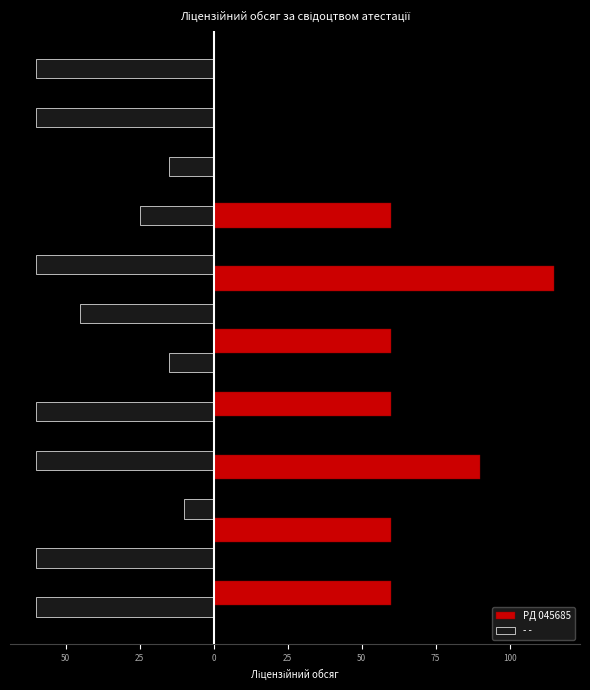

What is the change in value from 50 to 75?

-55